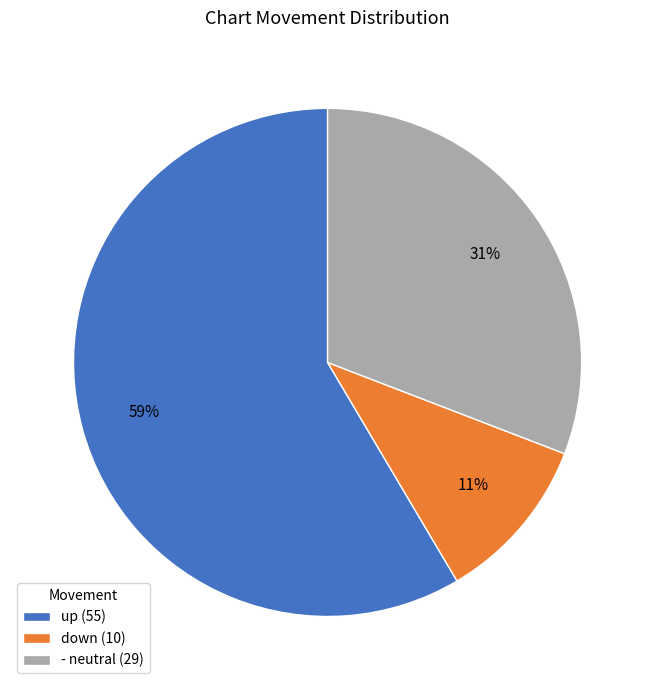

Combined, do down (10) and up (55) account for over 50%?

Yes